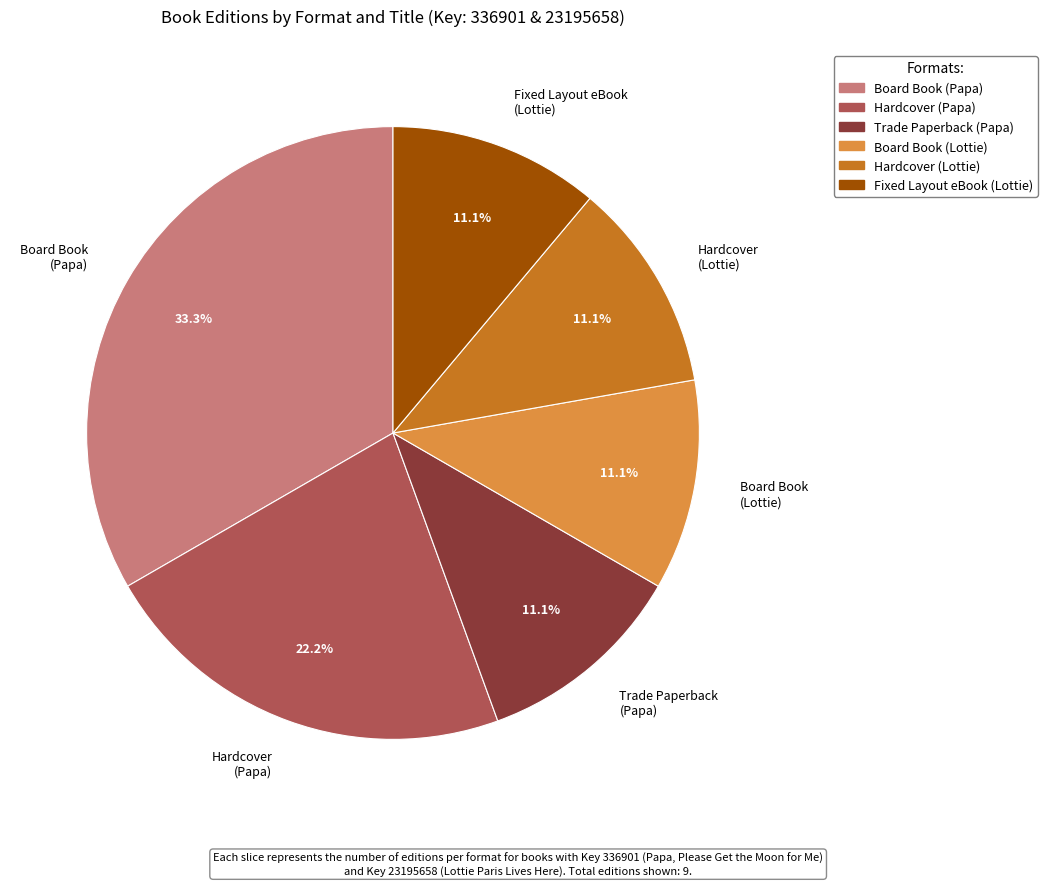

Combined, do Hardcover (Lottie) and Board Book (Lottie) account for over 50%?

No